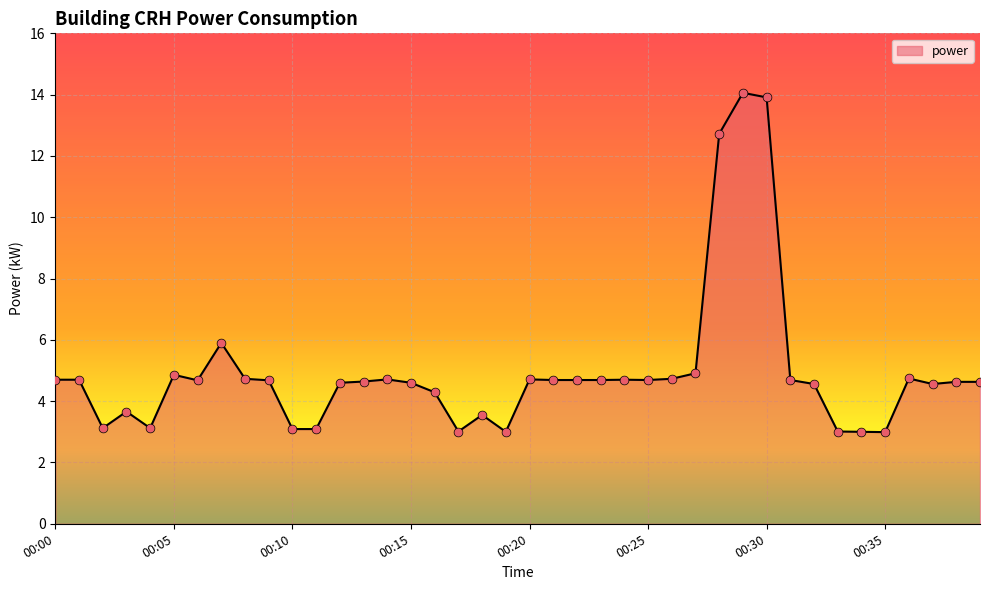

What is the maximum value shown in the chart?

14.1